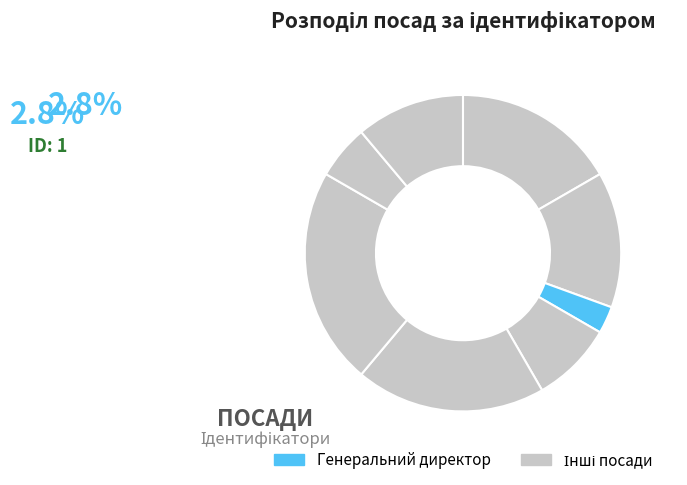

How many segments does this pie chart have?

8